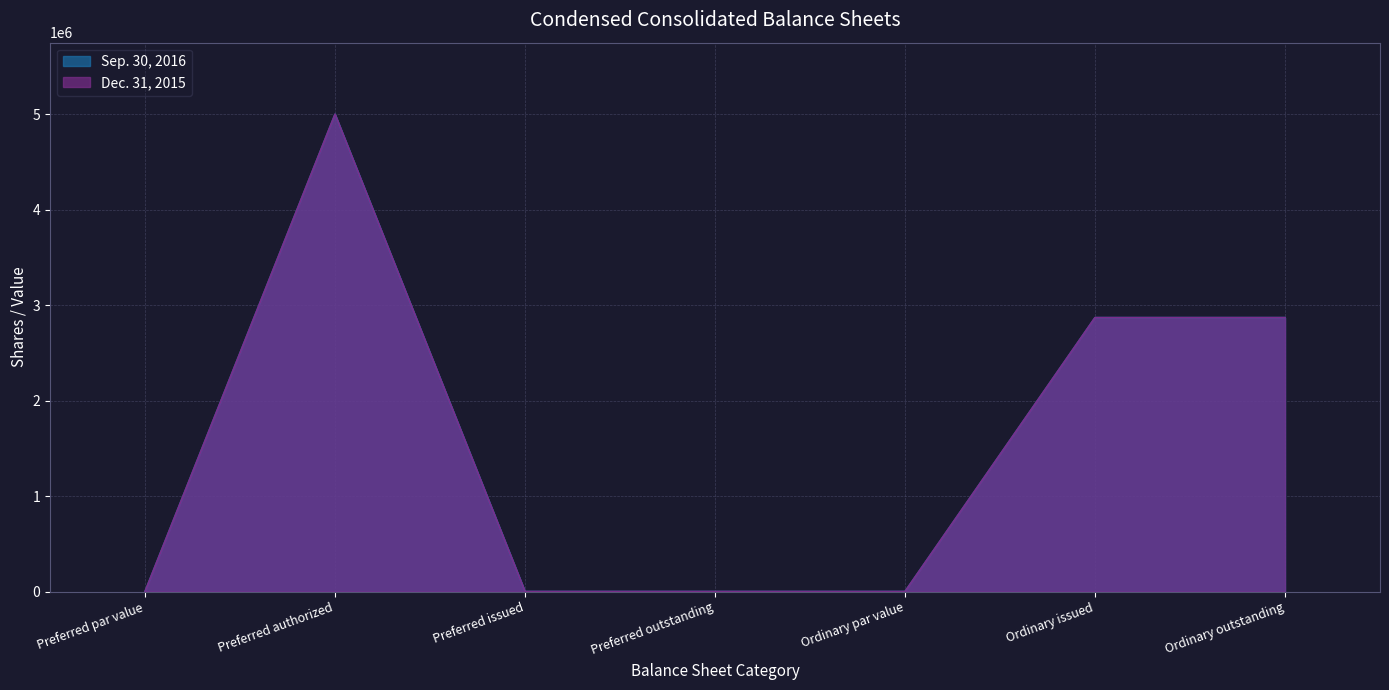

Rank the categories by Sep. 30, 2016 value from highest to lowest.

Preferred authorized, Ordinary issued, Ordinary outstanding, Preferred par value, Preferred issued, Preferred outstanding, Ordinary par value